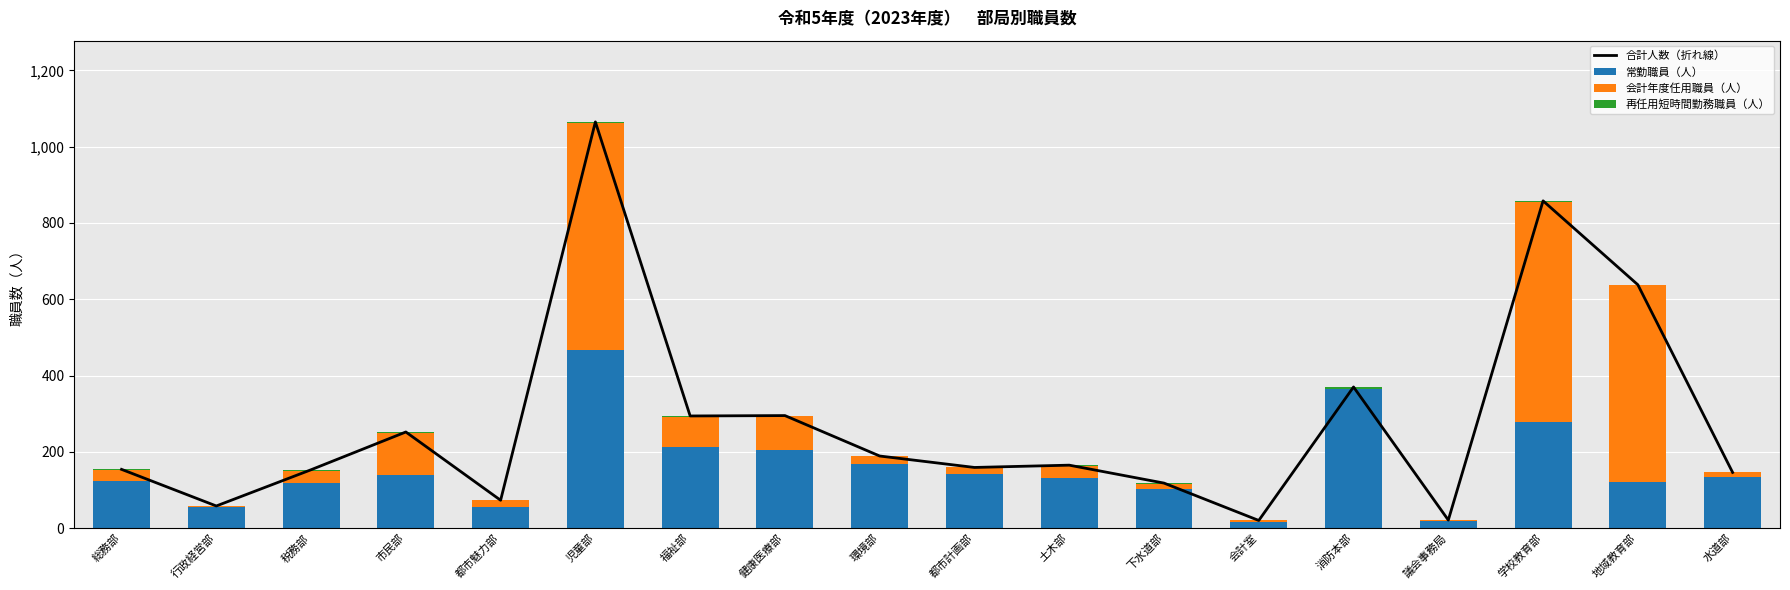

Which category has the lowest value in the 会計年度任用職員（人） series?

消防本部